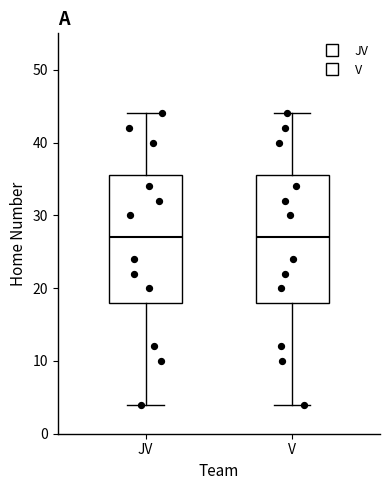

Reading left to right, transcribe this box plot: for each box, give where its median line is, the range the box spans, and where its two whiskers end, as read against the y-axis. The values are not printed on the chart, so give them approximately, as read against the axis.

JV: median 27, box 18 to 36, whiskers 4 to 44
V: median 27, box 18 to 36, whiskers 4 to 44